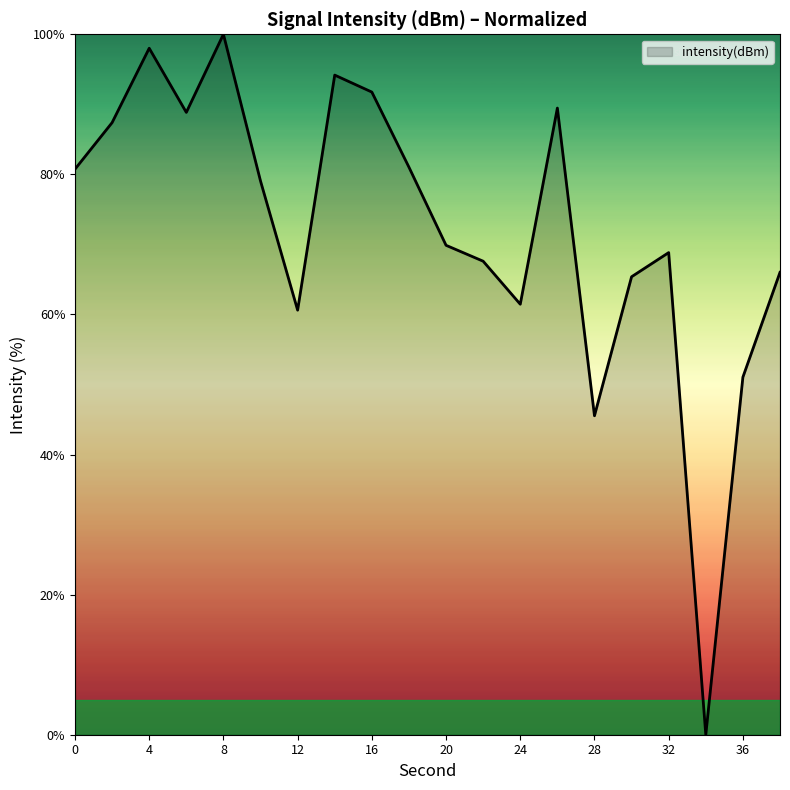

What is the maximum value shown in the chart?

100.0